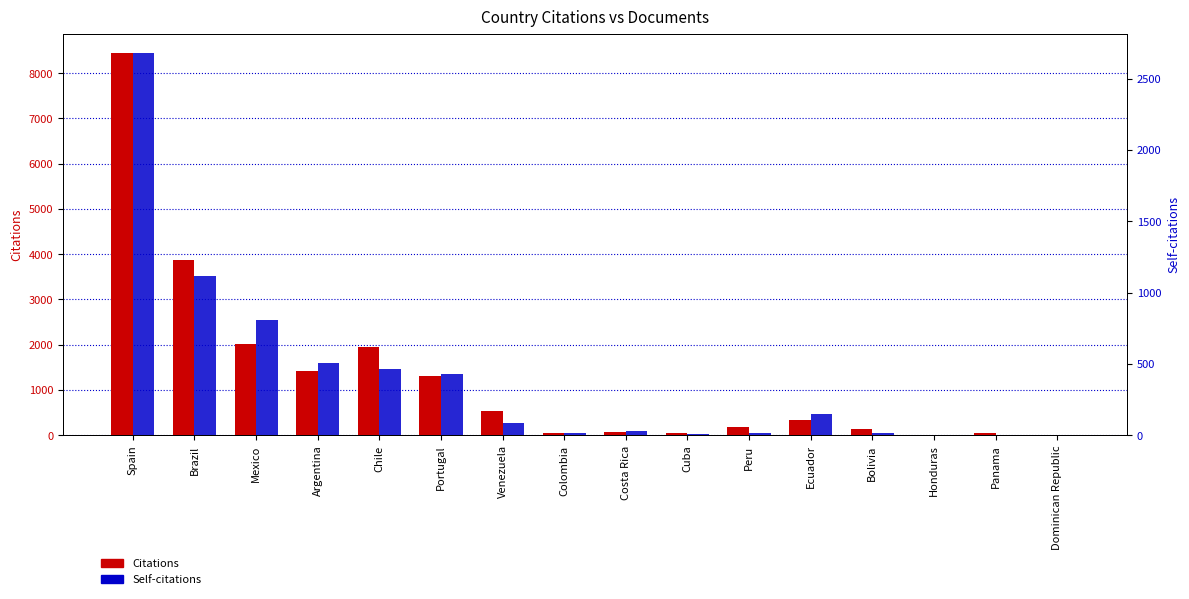

Reading left to right, list all the values displayed in this chart.

Citations: 8452	3879	2006	1420	1941	1318	527	54	80	47	181	341	130	14	51	0
Self-citations: 2681	1113	811	505	465	427	87	16	33	8	17	146	14	0	0	0